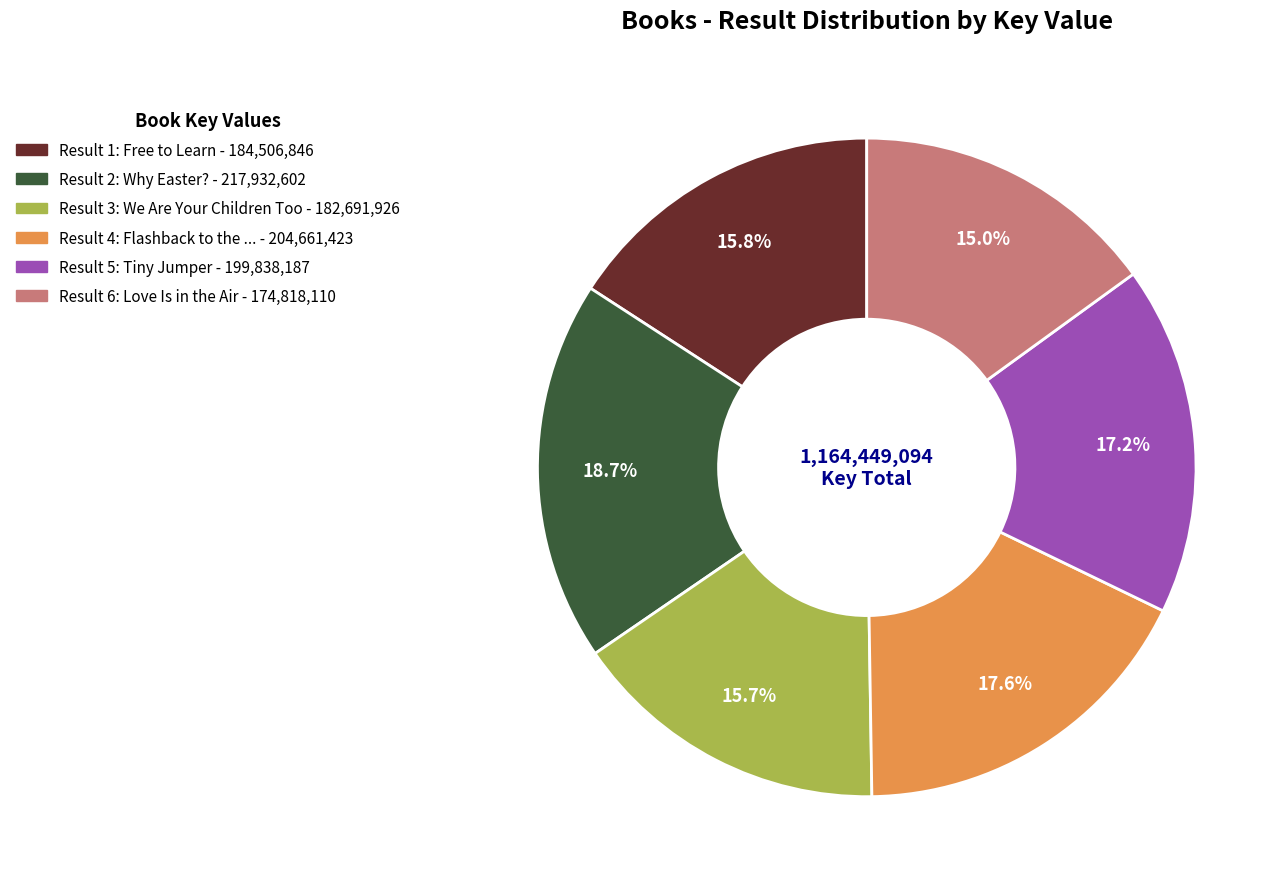

Is there any slice that represents more than half of the pie?

No